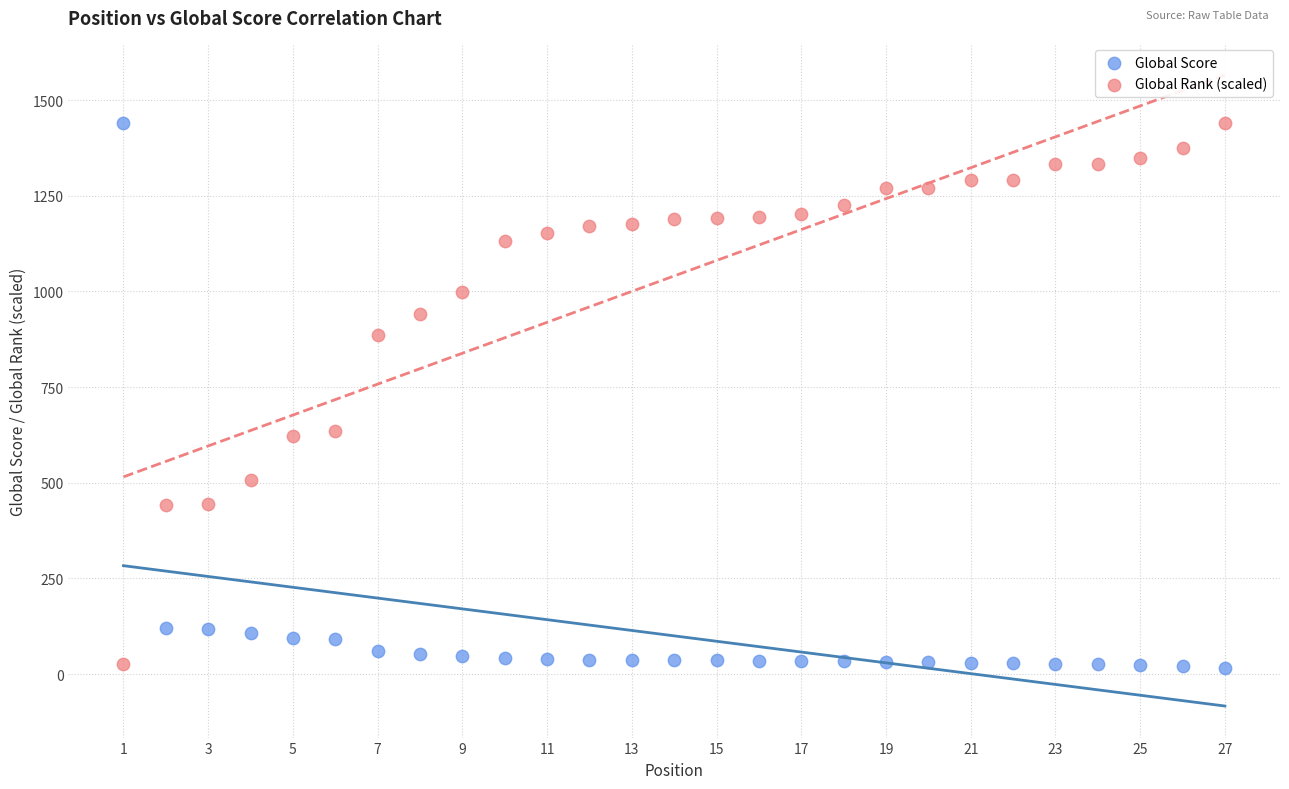

Across all data points, what is the range of X values (max minus min)?

26.0